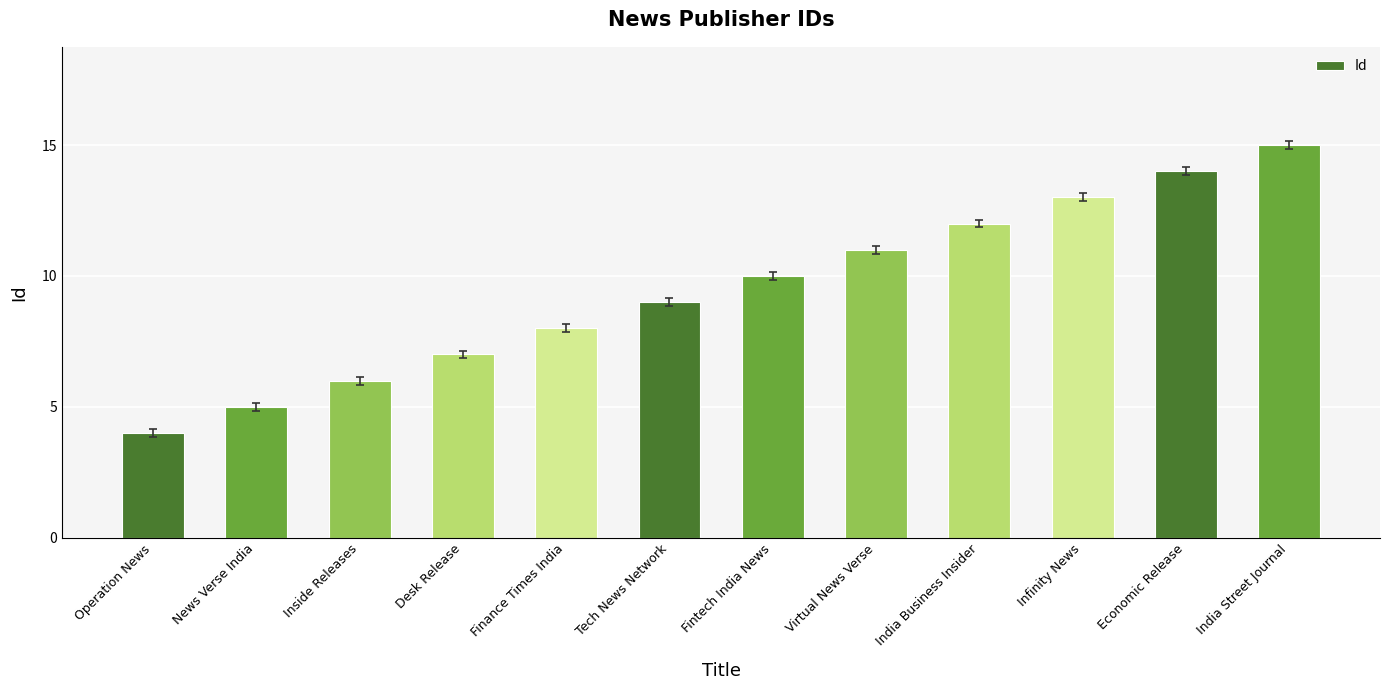

What is the label of the 2nd bar from the right?

Economic Release